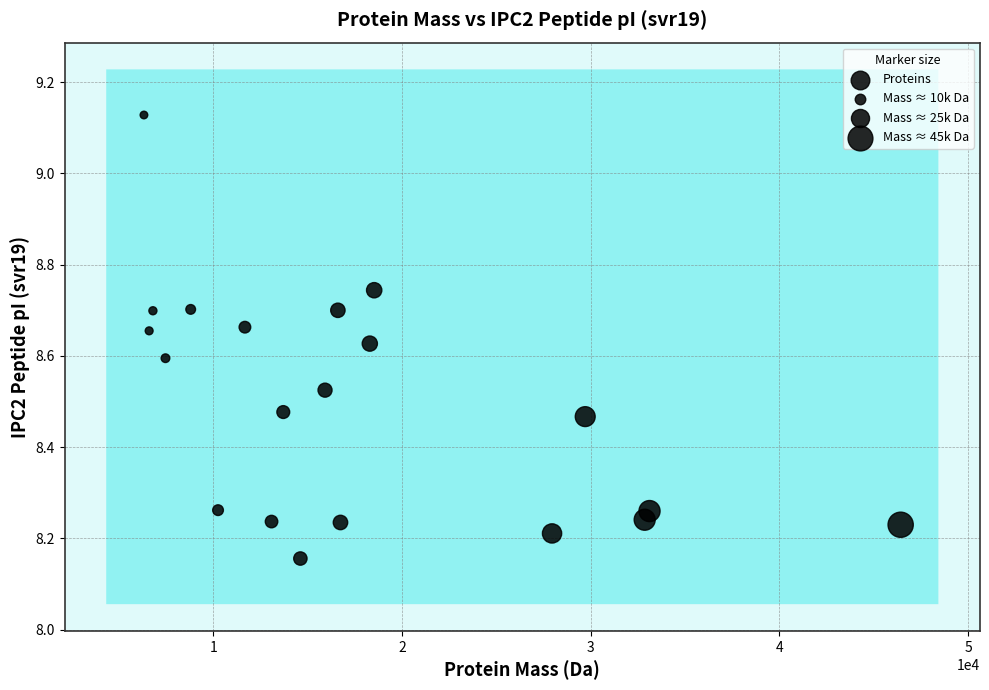

What is the range of Y values (max minus min)?

1.0